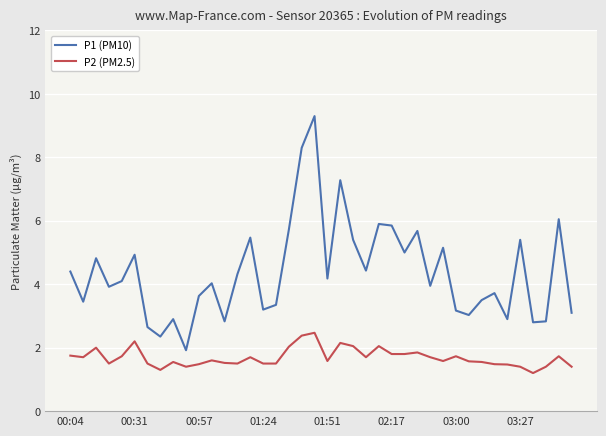

Which series has the largest range (max minus min)?

P1 (PM10)